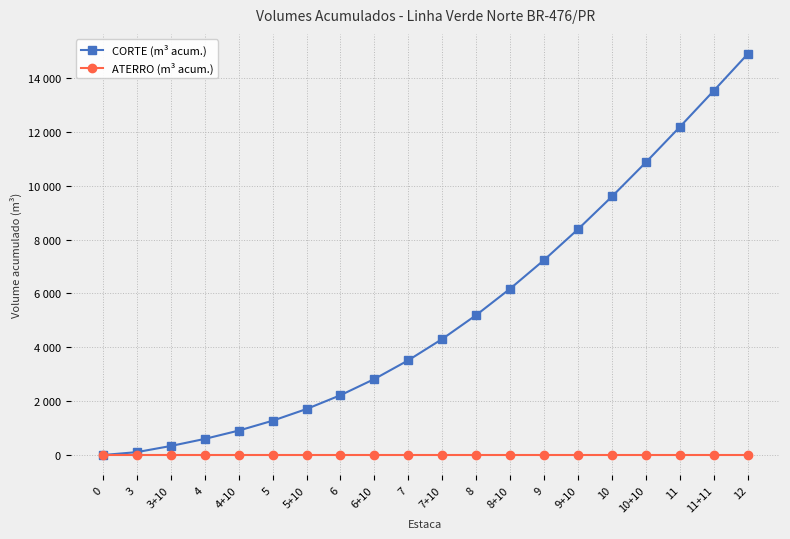

The ATERRO (m³ acum.) series shows 0.0 at 8. True or false?

True